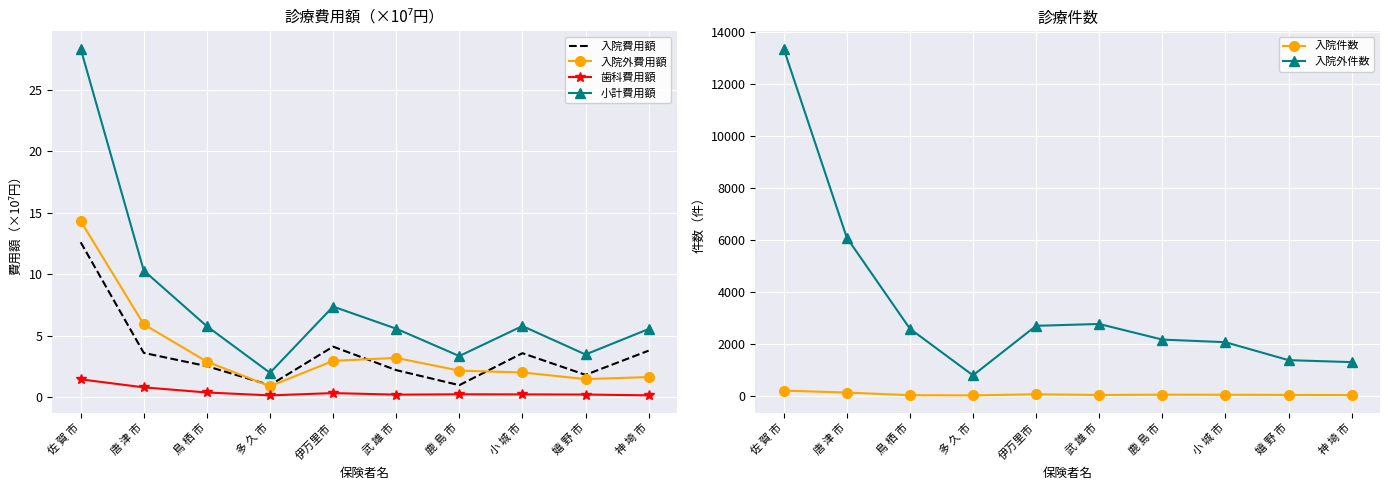

How many data points in 入院費用額 are above 3?

5